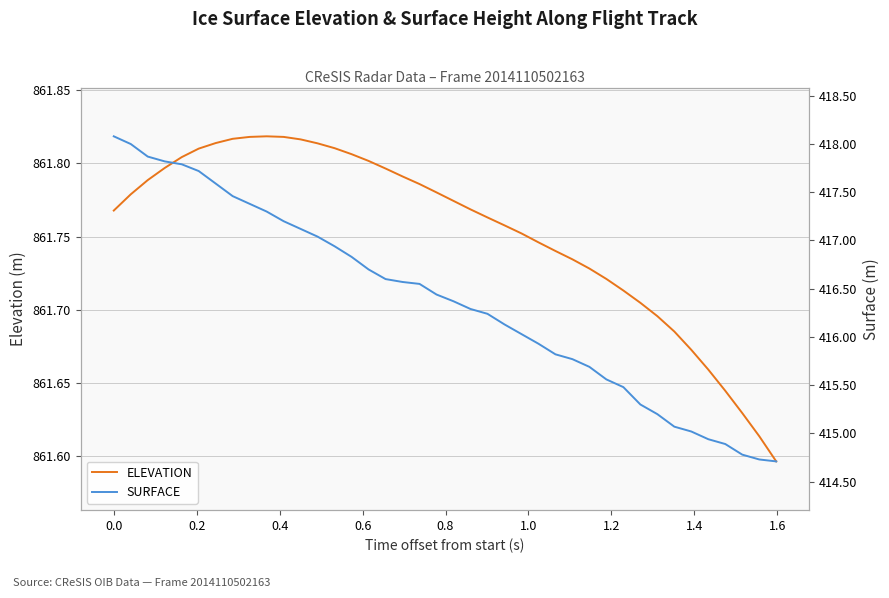

Reading left to right, extract all data points from this chart.

ELEVATION: 861.8	861.8	861.8	861.8	861.8	861.8	861.8	861.8	861.8	861.8	861.8	861.8	861.8	861.8	861.8	861.8	861.8	861.8	861.8	861.8	861.8	861.8	861.8	861.8	861.8	861.7	861.7	861.7	861.7	861.7	861.7	861.7	861.7	861.7	861.7	861.7	861.6	861.6	861.6	861.6
SURFACE: 418.1	418.0	417.9	417.8	417.8	417.7	417.6	417.5	417.4	417.3	417.2	417.1	417.0	416.9	416.8	416.7	416.6	416.6	416.6	416.4	416.4	416.3	416.2	416.1	416.0	415.9	415.8	415.8	415.7	415.6	415.5	415.3	415.2	415.1	415.0	414.9	414.9	414.8	414.7	414.7